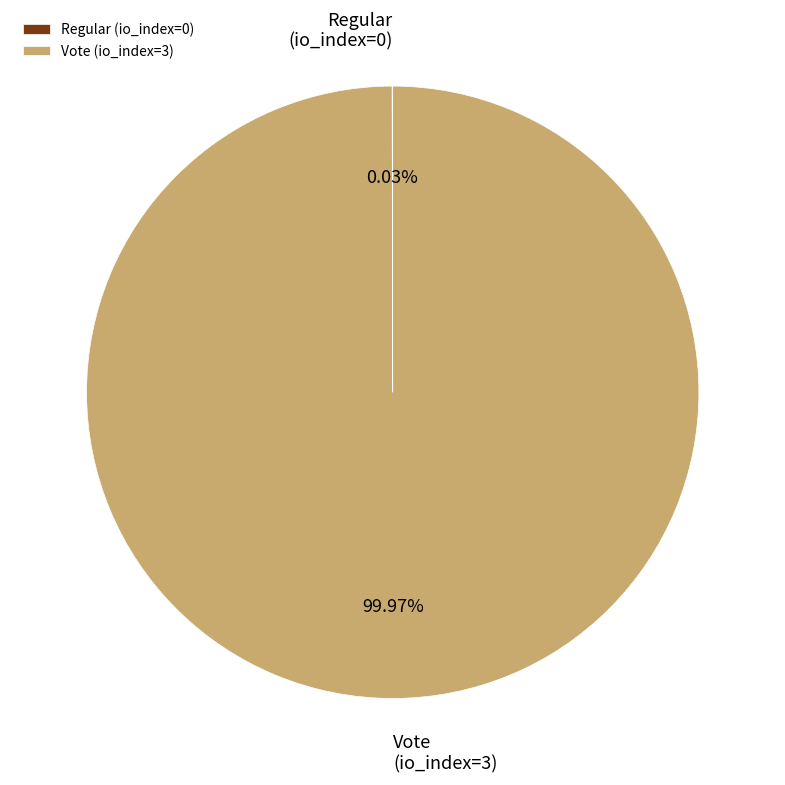

What percentage is the Vote slice, to the nearest percent?

100%